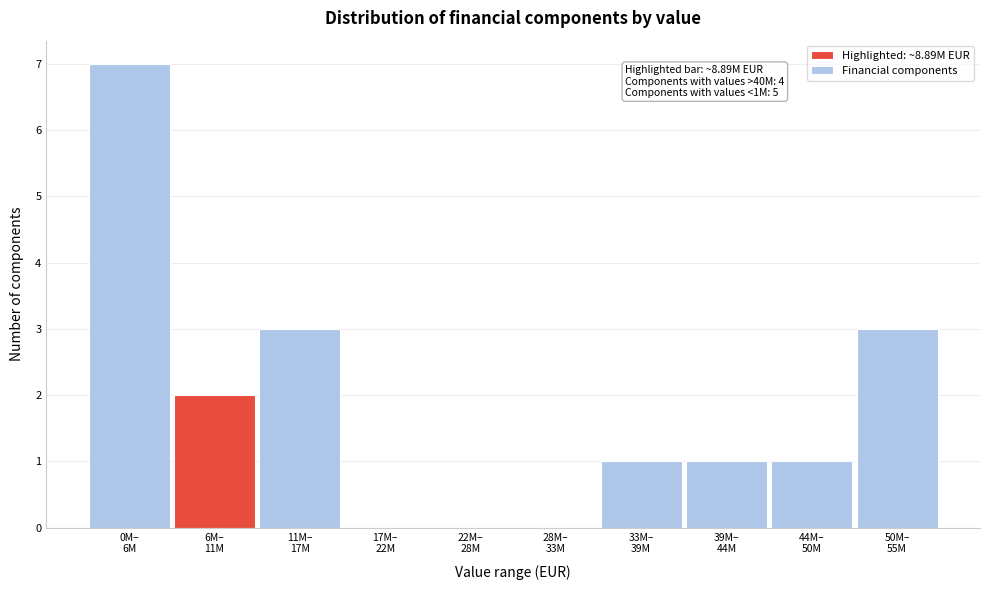

What is the maximum value shown in the chart?

7